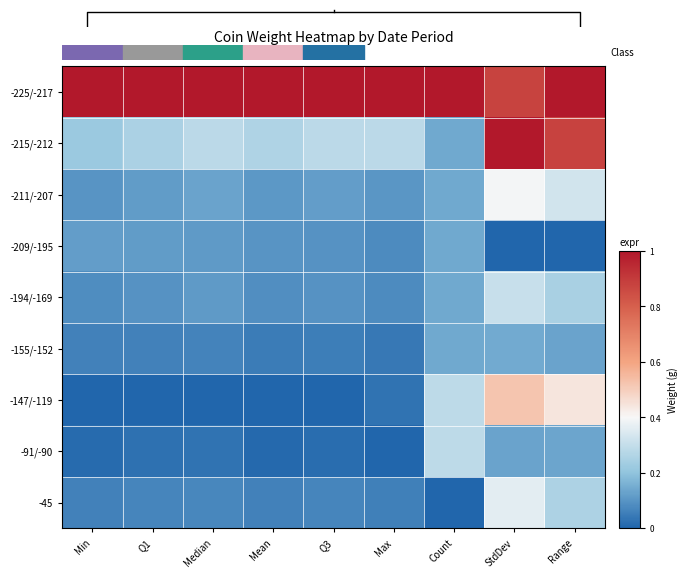

Rank the categories by -211/-207 value from lowest to highest.

Min, Max, Mean, Q1, Q3, Median, Count, Range, StdDev